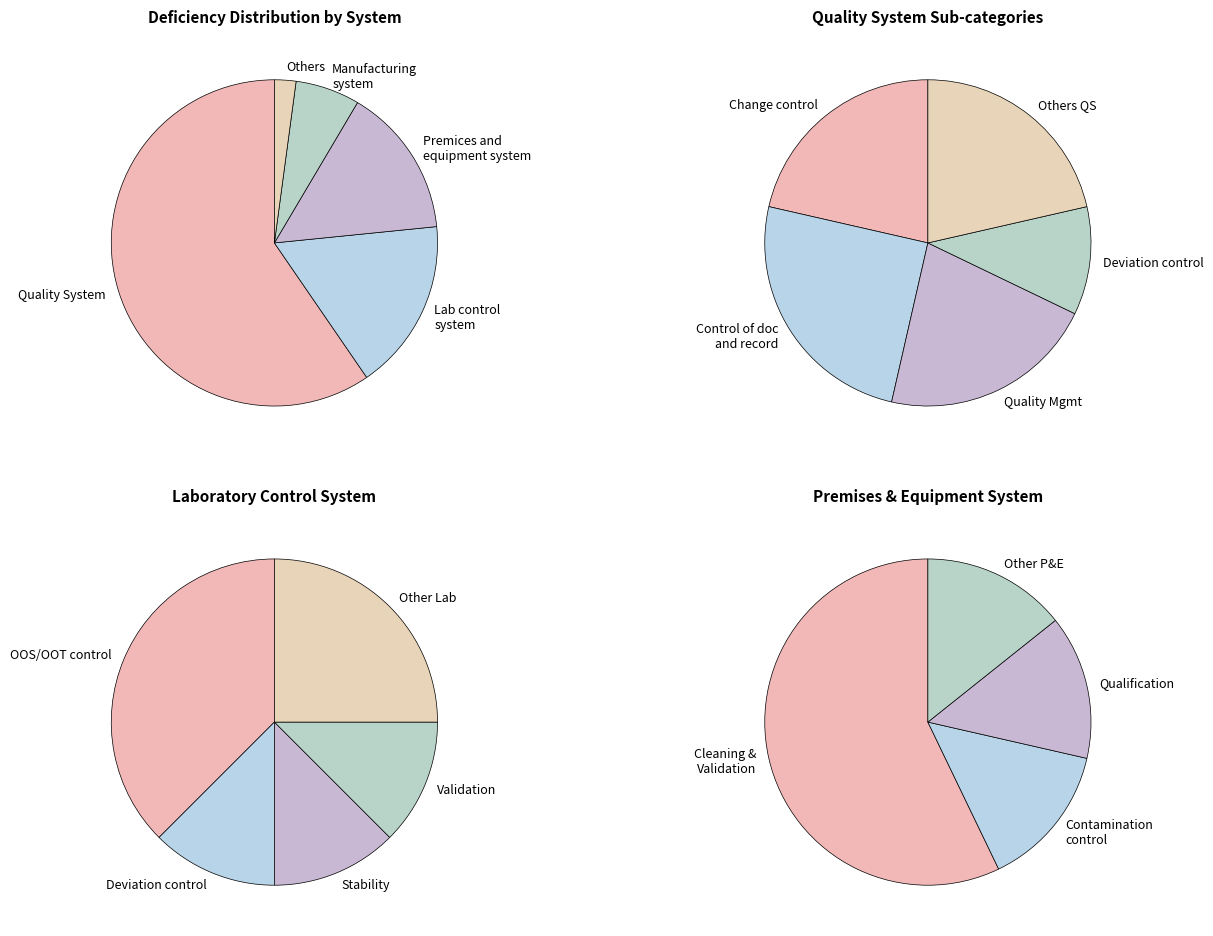

Is Laboratory control system the majority of the pie?

No